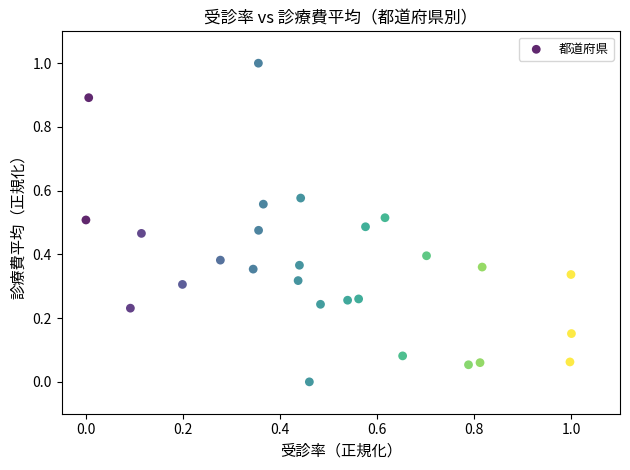

What is the range of Y values (max minus min)?

1.0